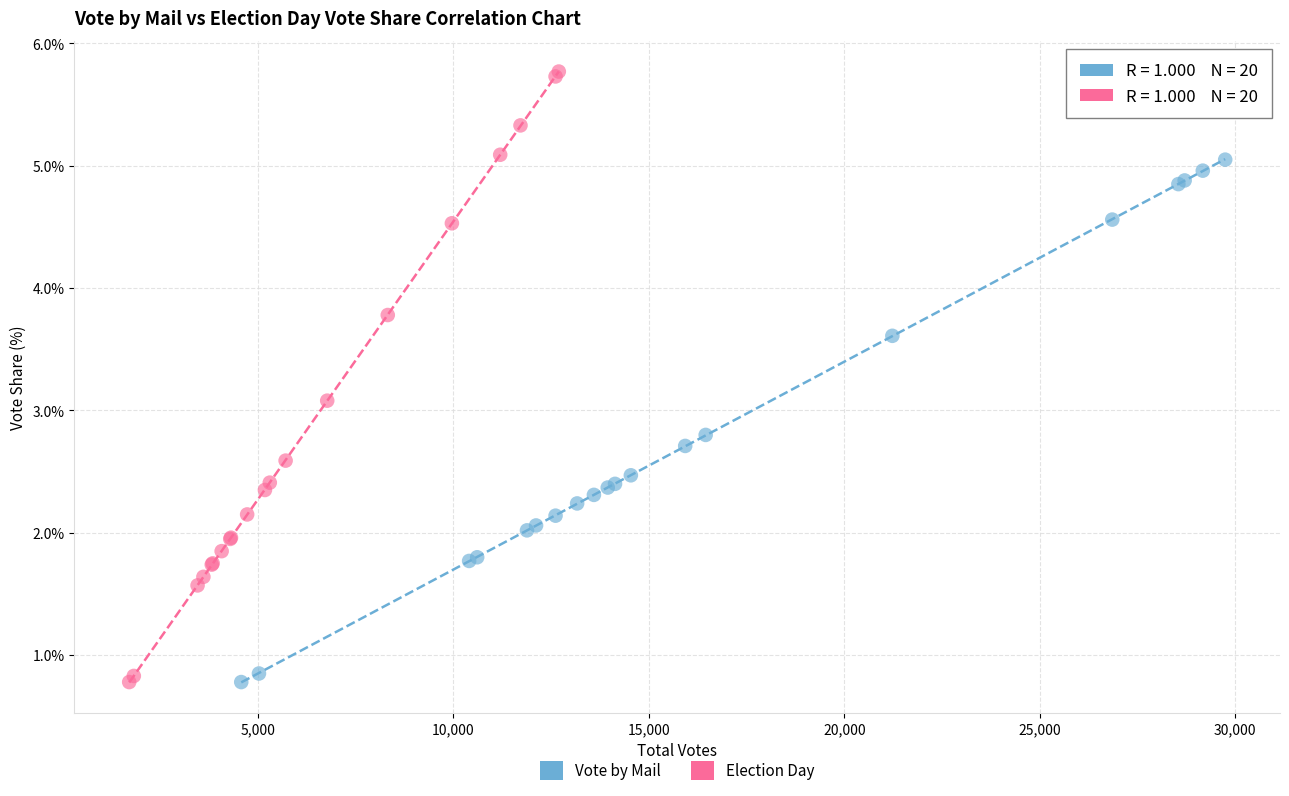

Which series has the largest Y range (max minus min)?

Election Day